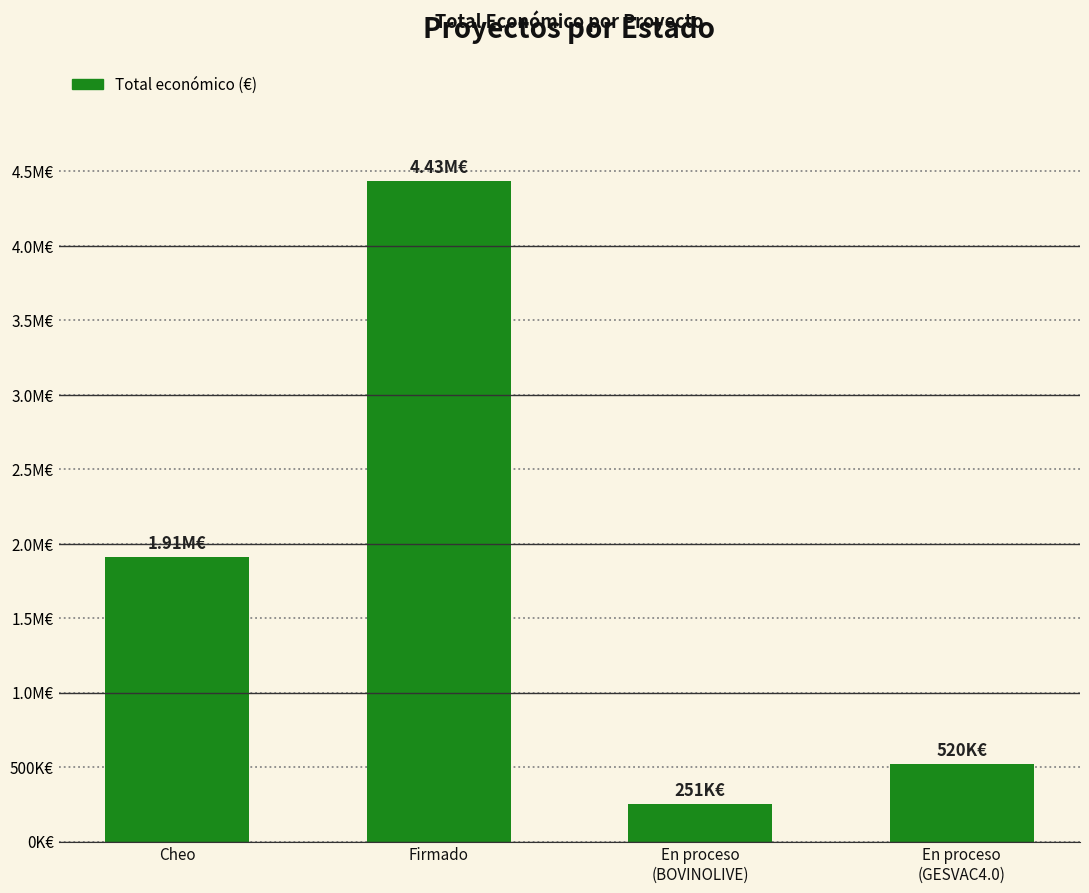

Which label corresponds to the smallest value in the chart?

En proceso
(BOVINOLIVE)